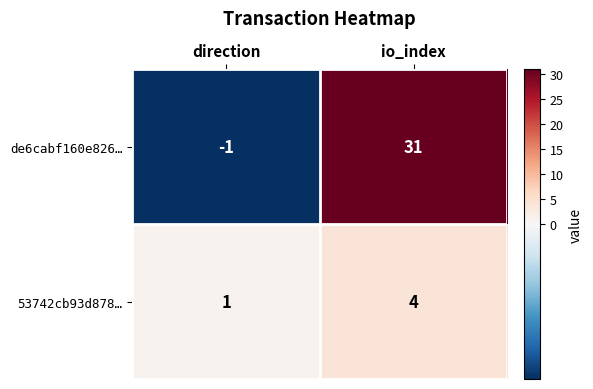

The de6cabf160e826… series shows -1 at direction. True or false?

True